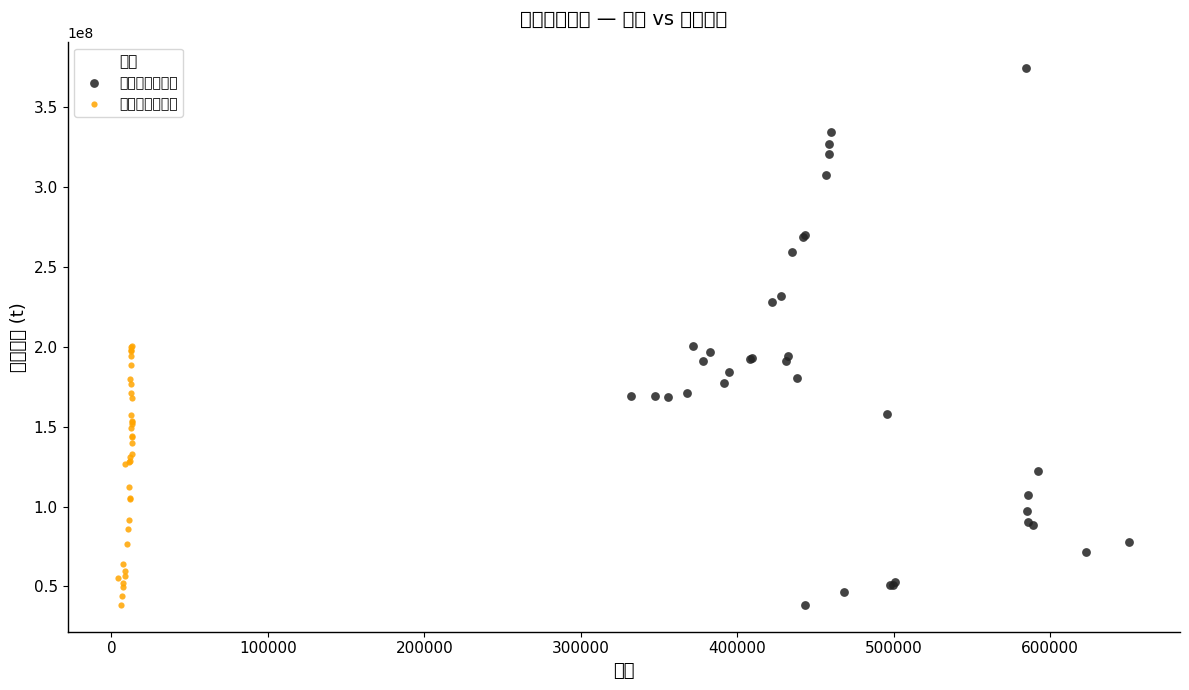

What are all the series names shown in the legend?

内航船（隻数）, 外航船（隻数）